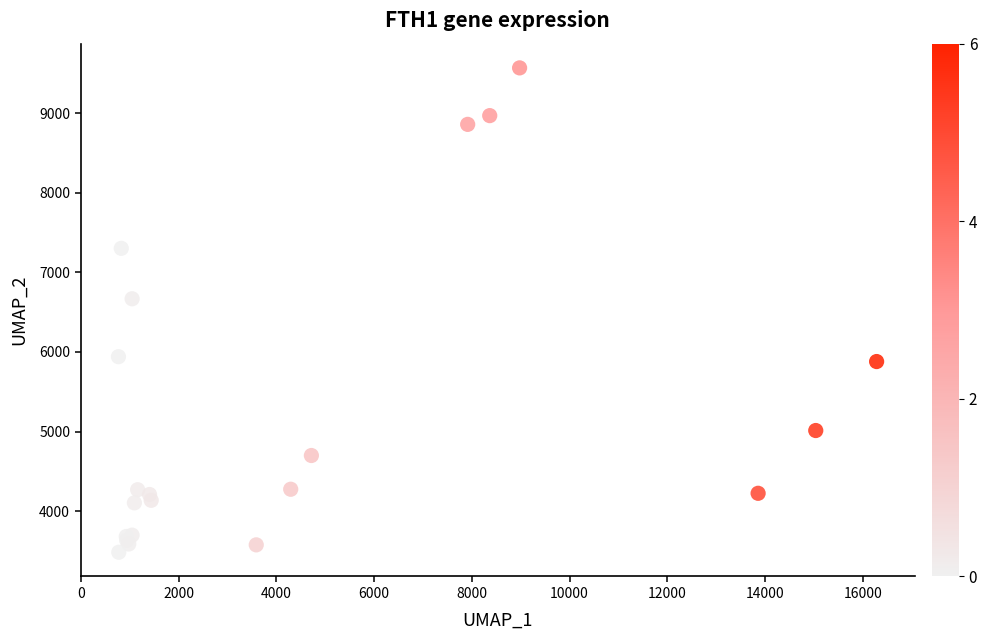

What Y value in the scatter plot is closest to 6527?

6669